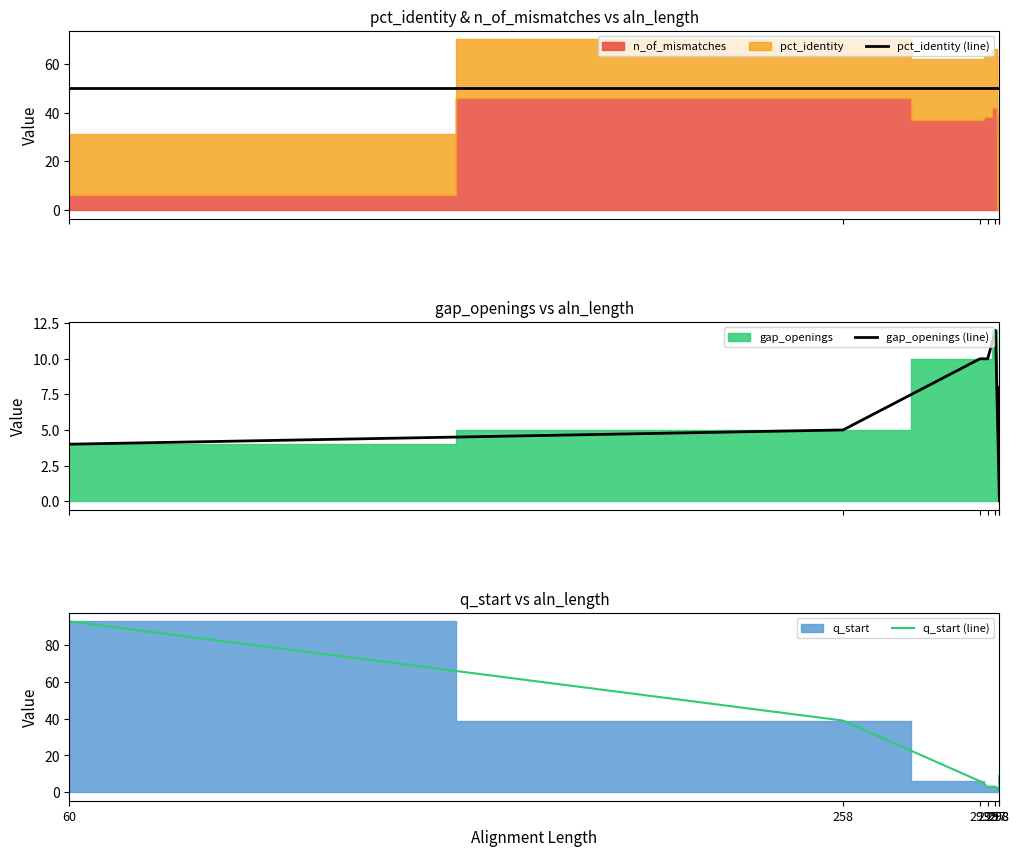

At 60, list the series in order from smallest to largest.

gap_openings (line), pct_identity (line), q_start (line)